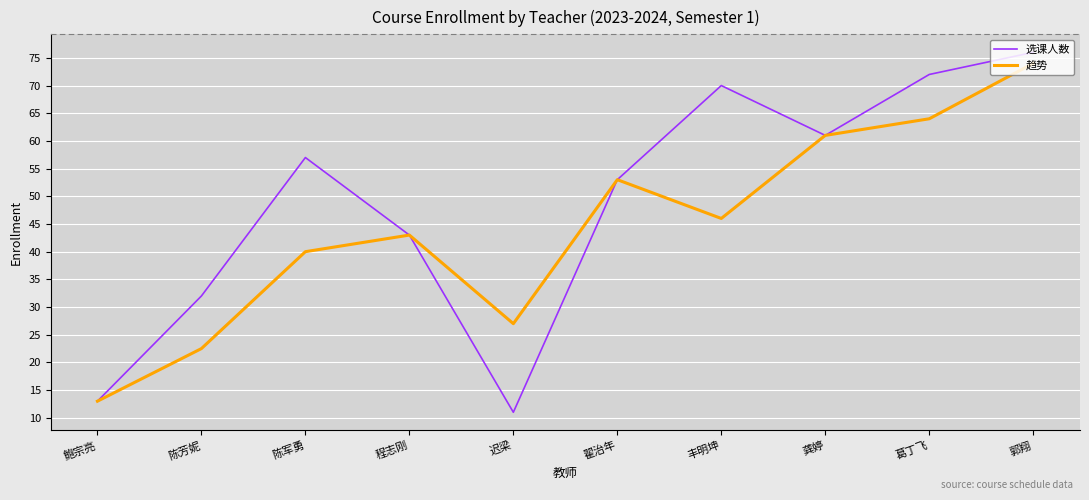

At how many categories does at least one series exceed 21?

9